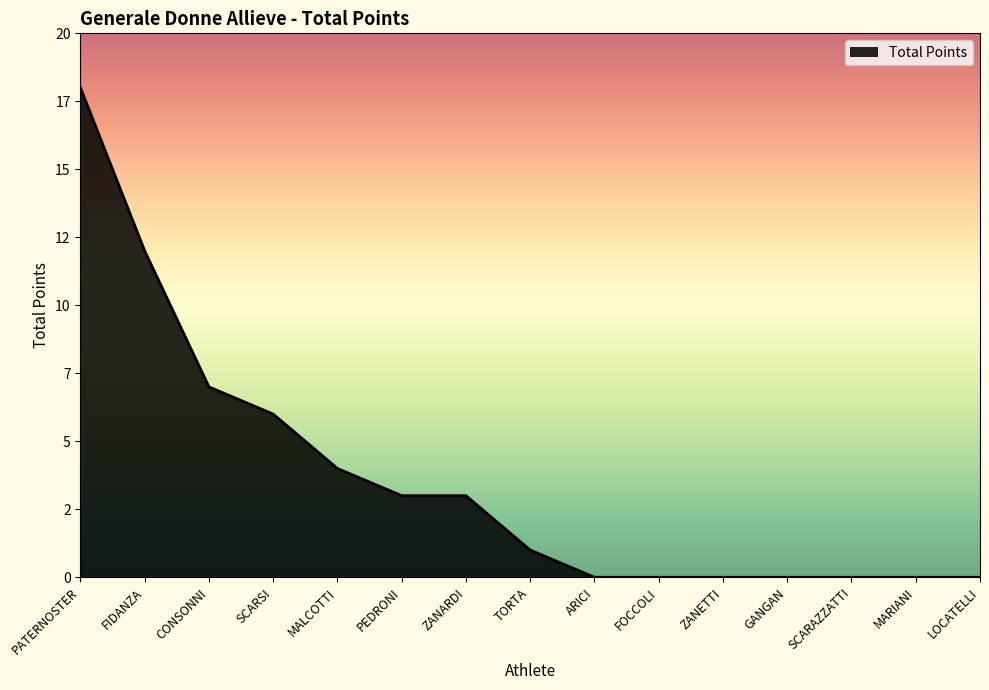

Reading right to left, transcribe all the data shown in this chart.

LOCATELLI=0	MARIANI=0	SCARAZZATTI=0	GANGAN=0	ZANETTI=0	FOCCOLI=0	ARICI=0	TORTA=1	ZANARDI=3	PEDRONI=3	MALCOTTI=4	SCARSI=6	CONSONNI=7	FIDANZA=12	PATERNOSTER=18